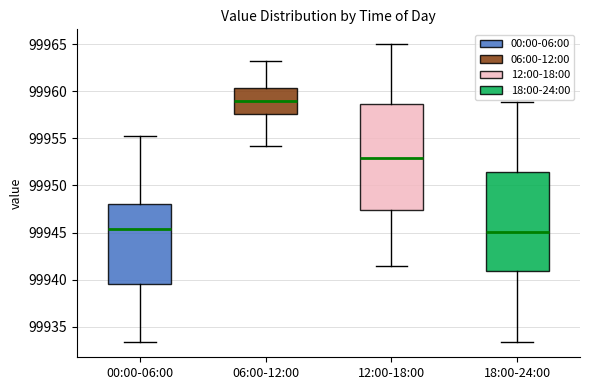

Which box's median line is the highest?

06:00-12:00